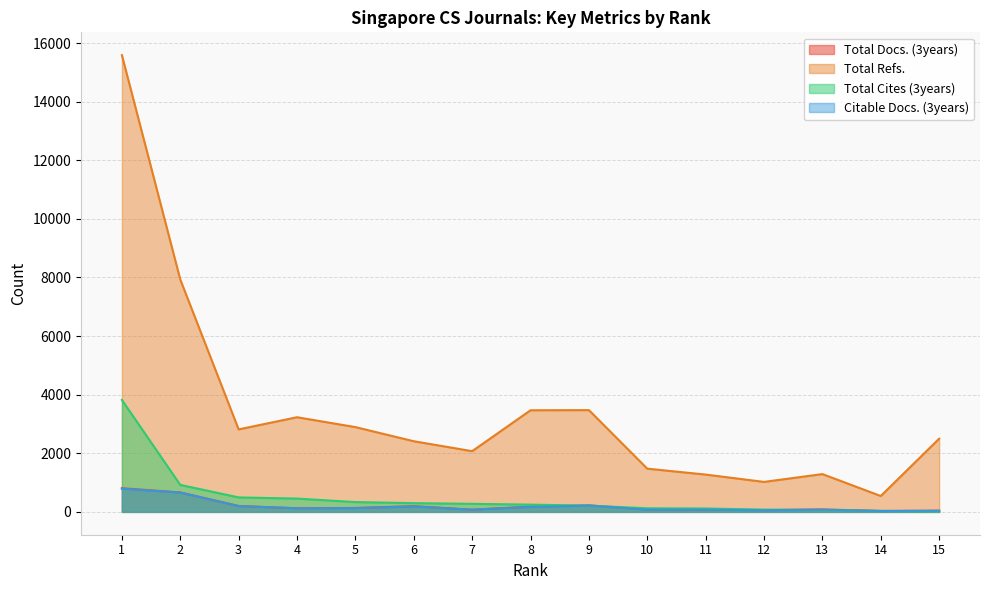

At which category does the chart reach its minimum across all series?

15